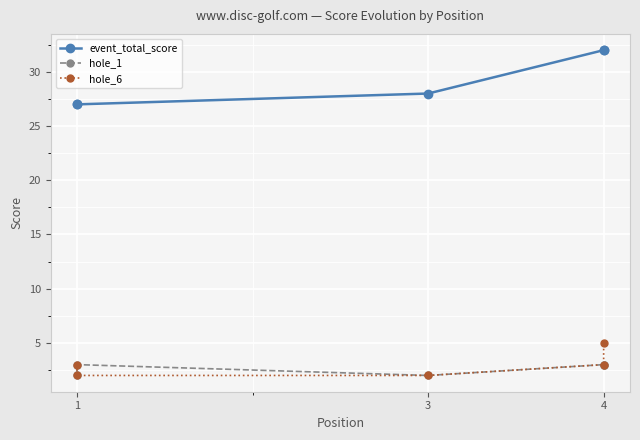

List the series in order of their peak value, highest first.

event_total_score, hole_6, hole_1